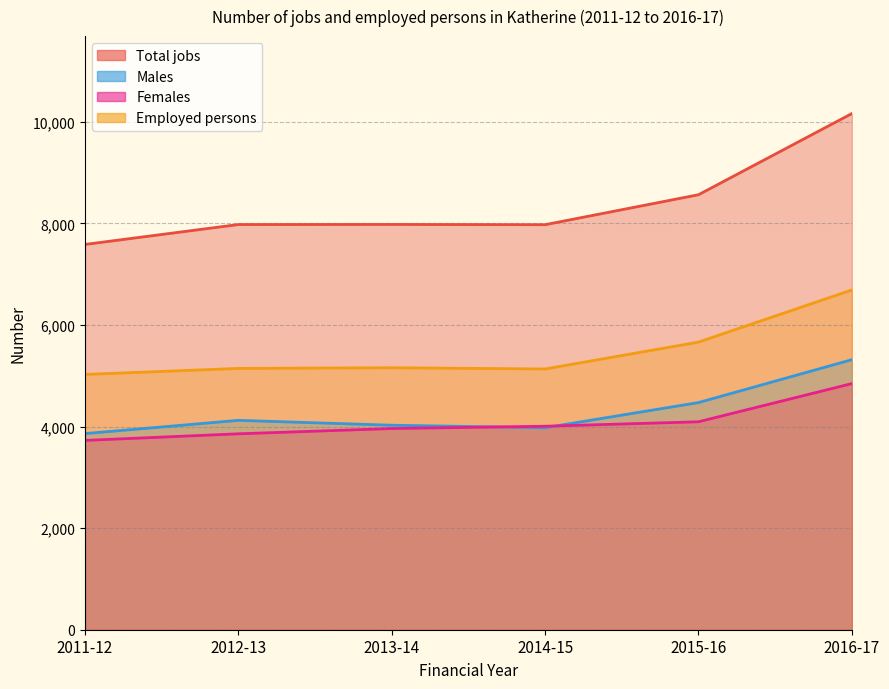

How many lines are shown in the chart?

4